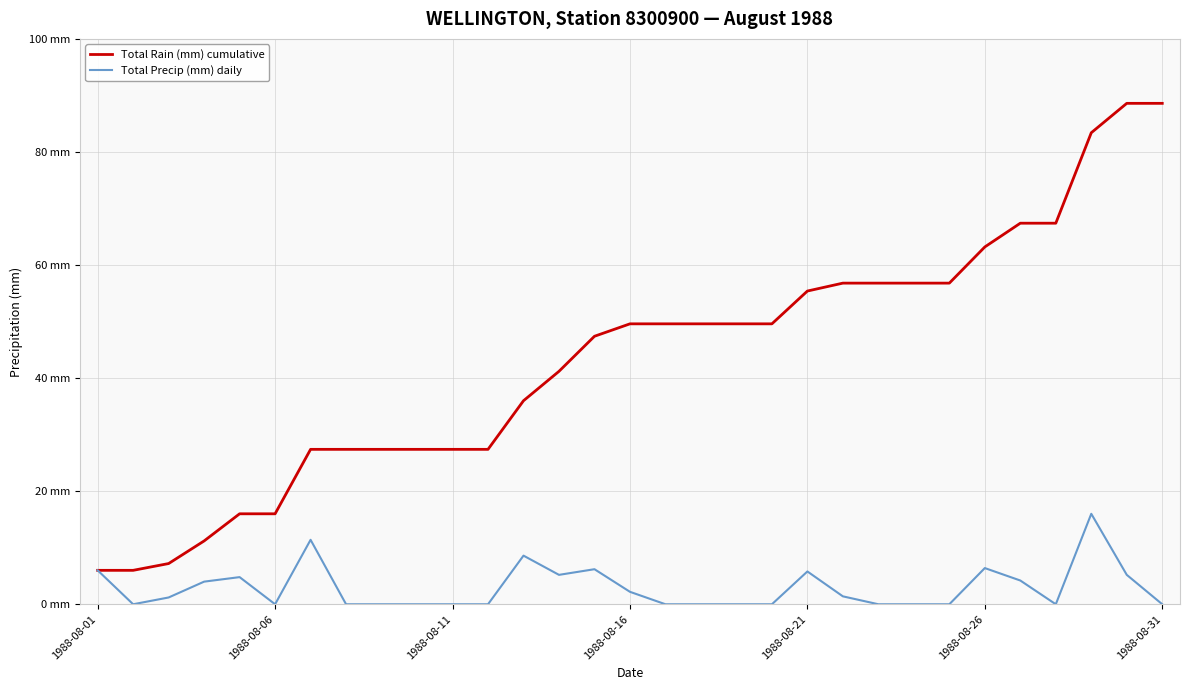

List the series in order of their overall mean, highest first.

Total Rain (mm) cumulative, Total Precip (mm) daily